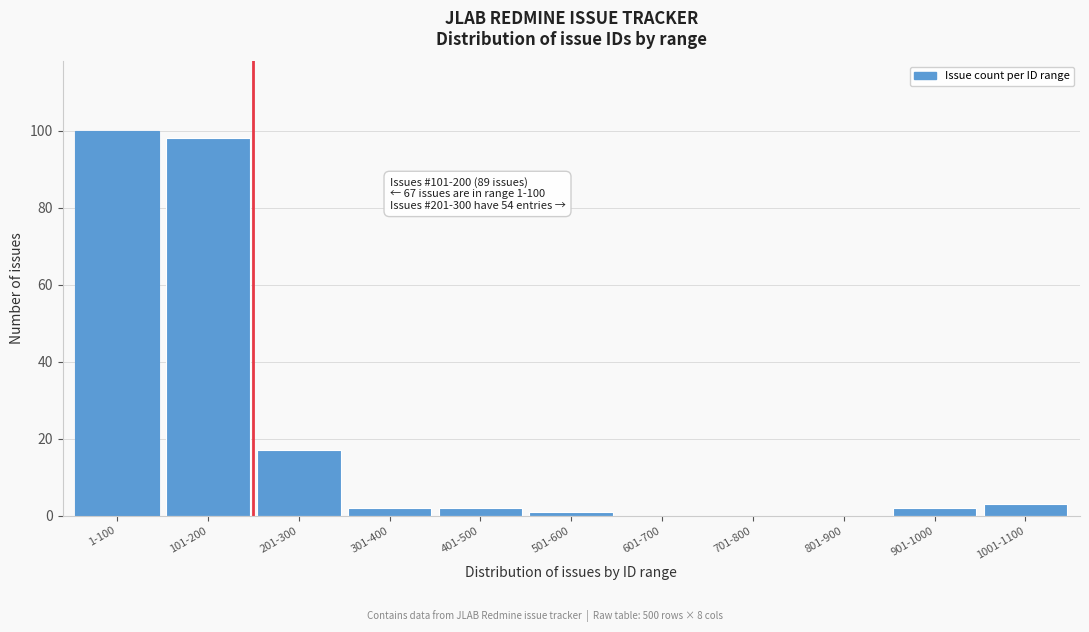

Reading left to right, list all the values displayed in this chart.

1-100=100	101-200=98	201-300=17	301-400=2	401-500=2	501-600=1	601-700=0	701-800=0	801-900=0	901-1000=2	1001-1100=3